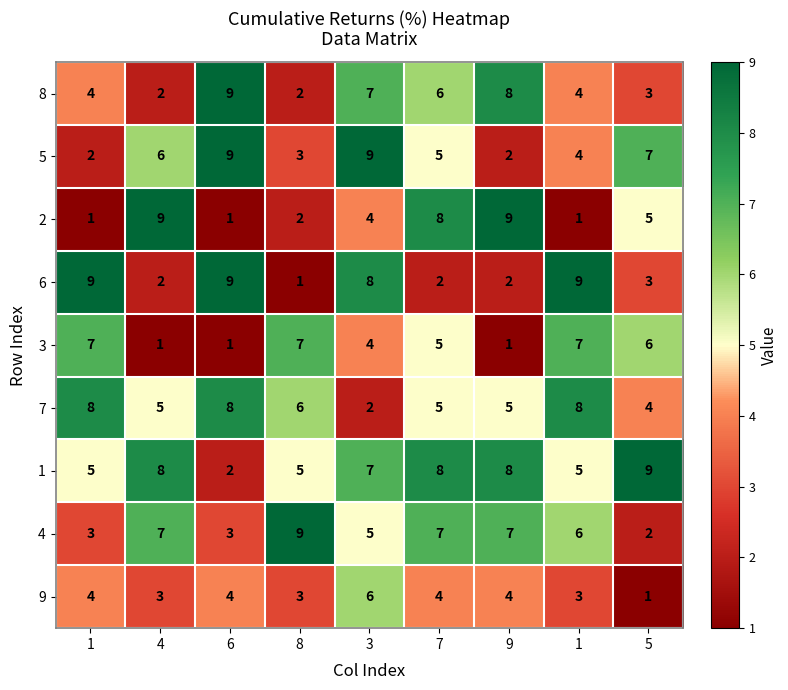

What is the difference between the highest and lowest values at 3?

7